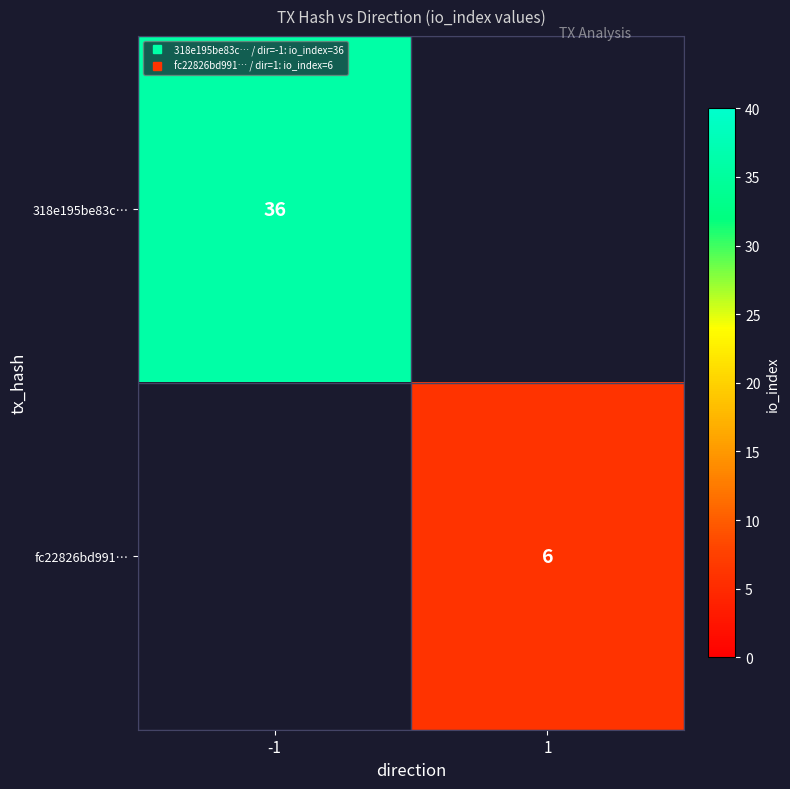

At which label does 318e195be83c… reach its peak?

-1